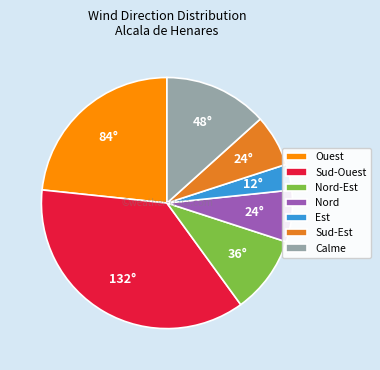

What is the smallest slice in the pie chart?

Est